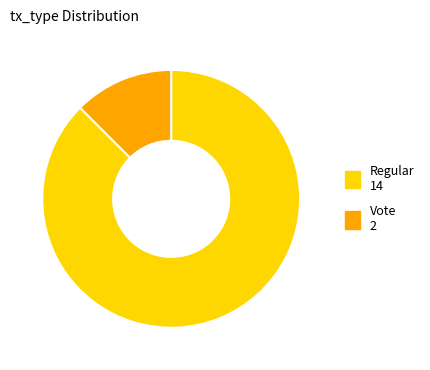

Rank the categories by value from lowest to highest.

Vote, Regular